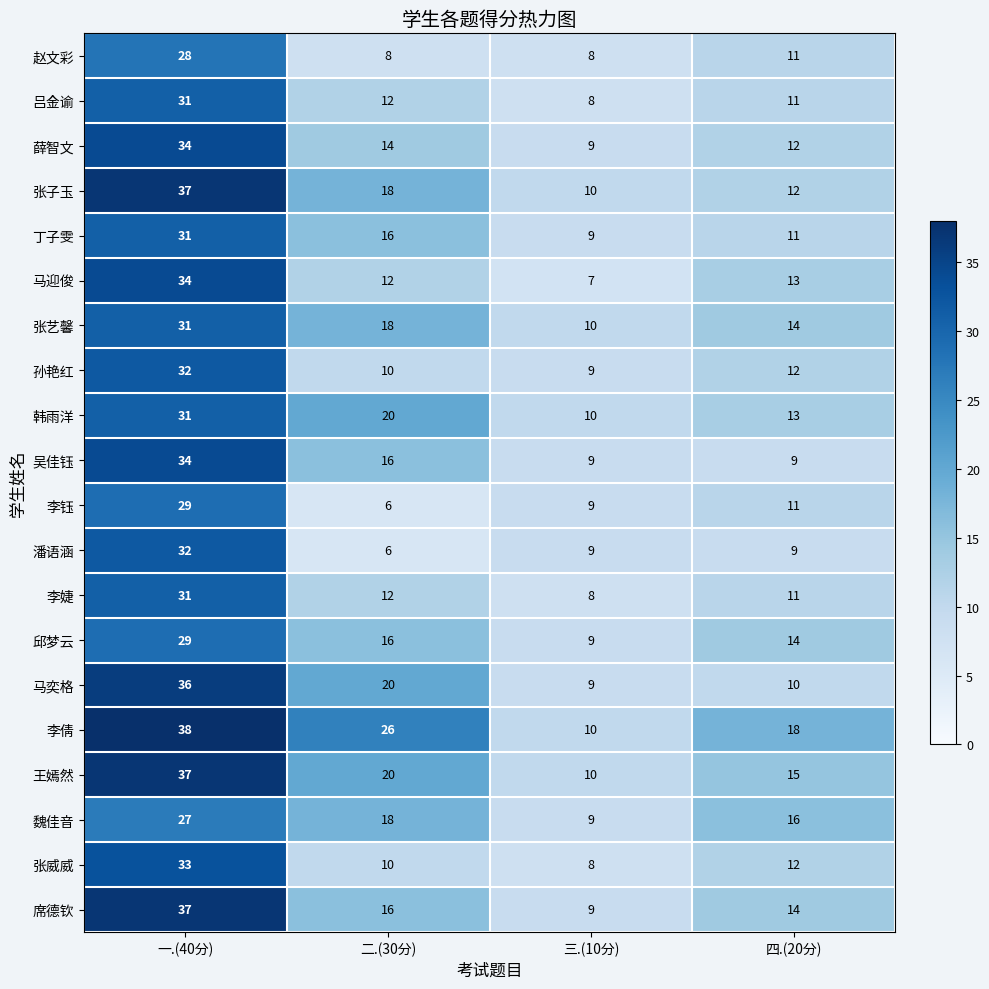

What is the difference between the 张子玉 values at 四.(20分) and 二.(30分)?

6